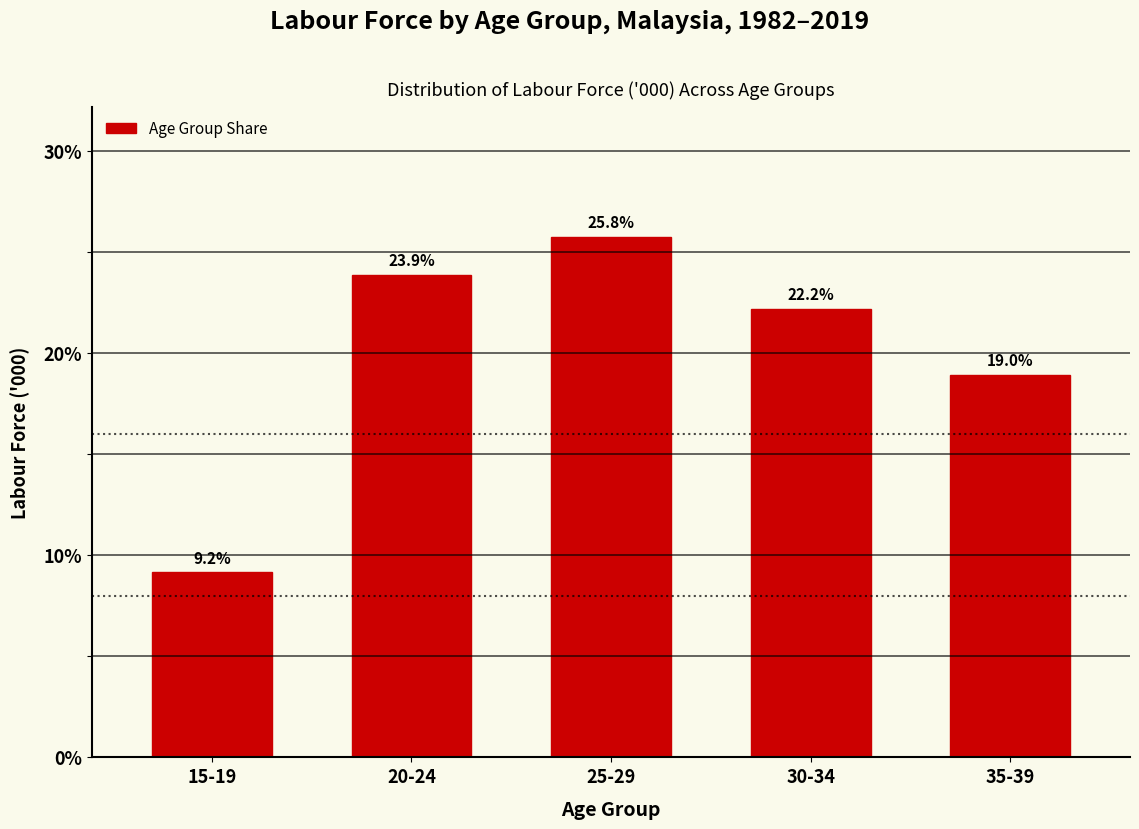

Reading right to left, transcribe all the data shown in this chart.

19.0	22.2	25.8	23.9	9.2